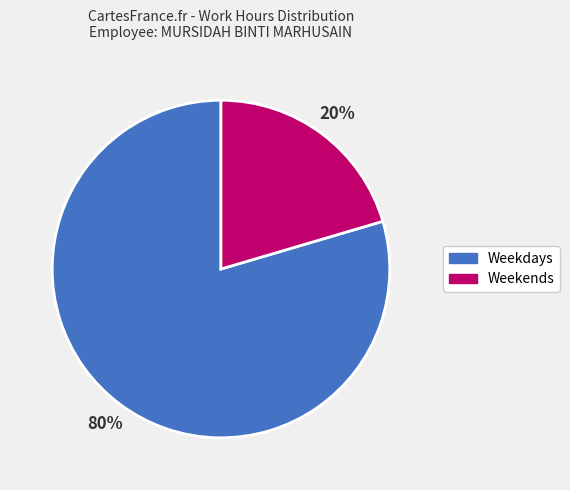

To the nearest percent, what percentage of the pie is Weekends?

20%